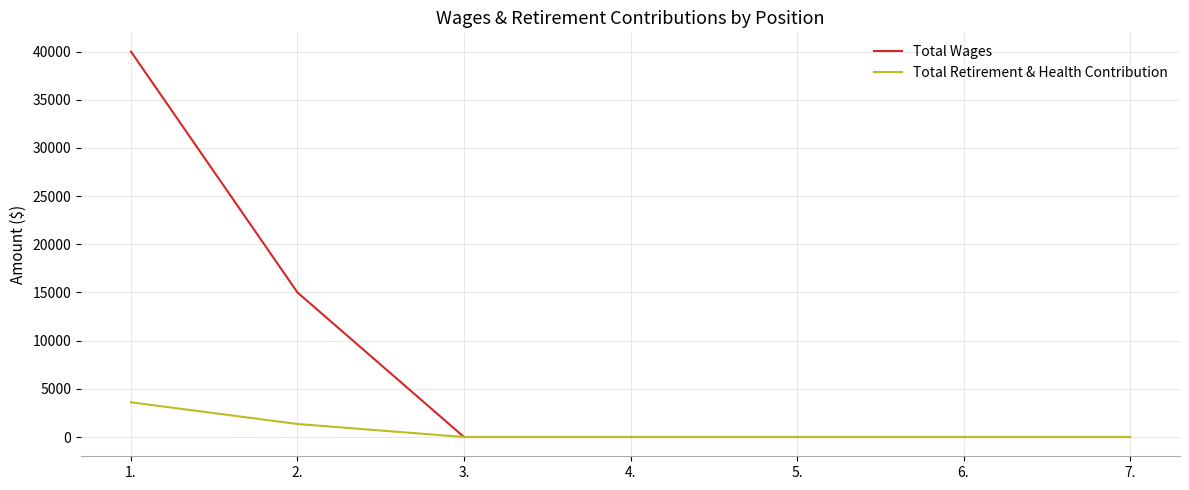

What is the highest value of the Total Retirement & Health Contribution series?

3600